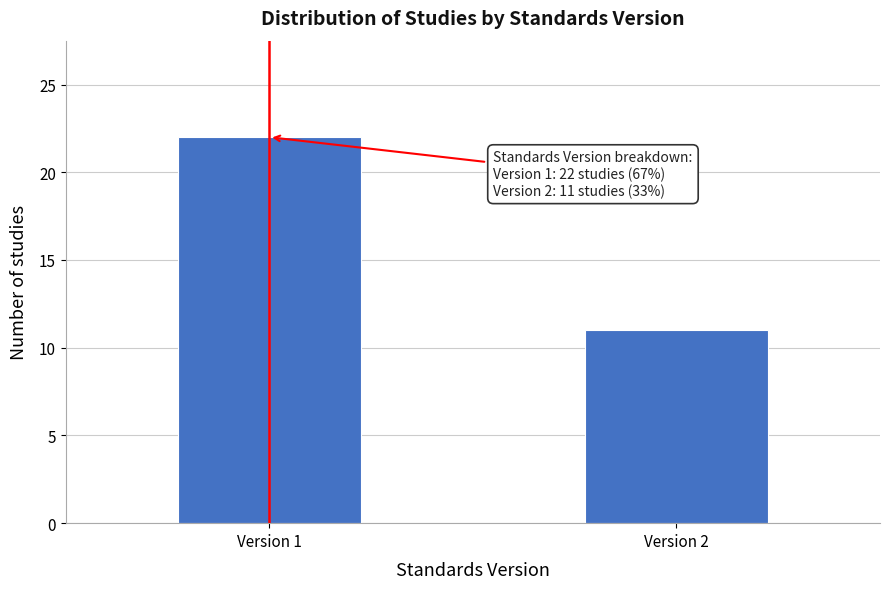

Reading left to right, extract all data points from this chart.

Version 1=22	Version 2=11